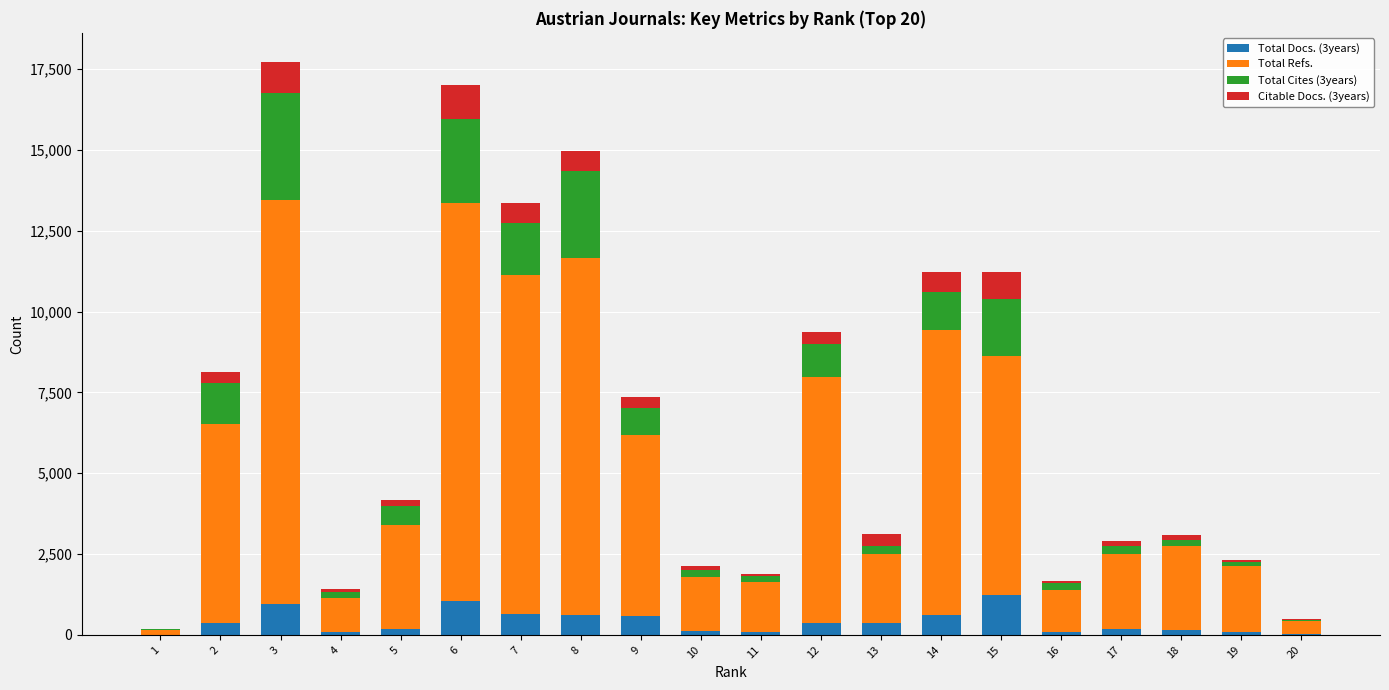

How many series are shown in this chart?

4